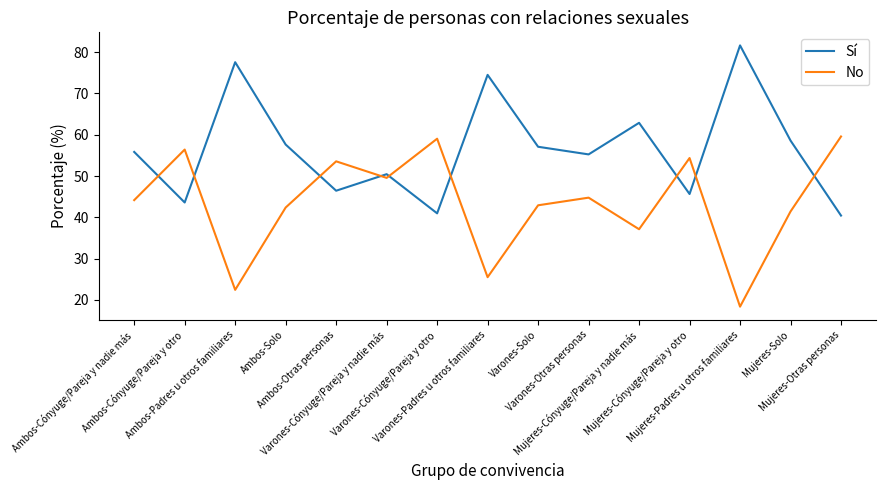

What is the minimum value for No?

18.4